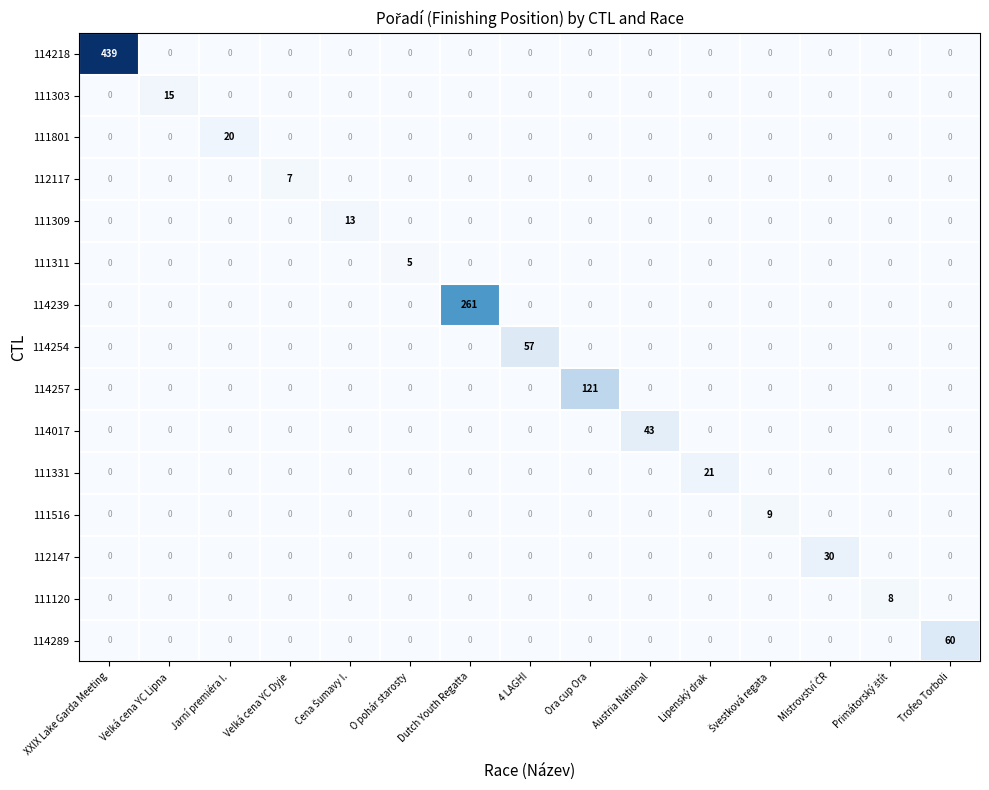

What is the greatest value displayed?

439